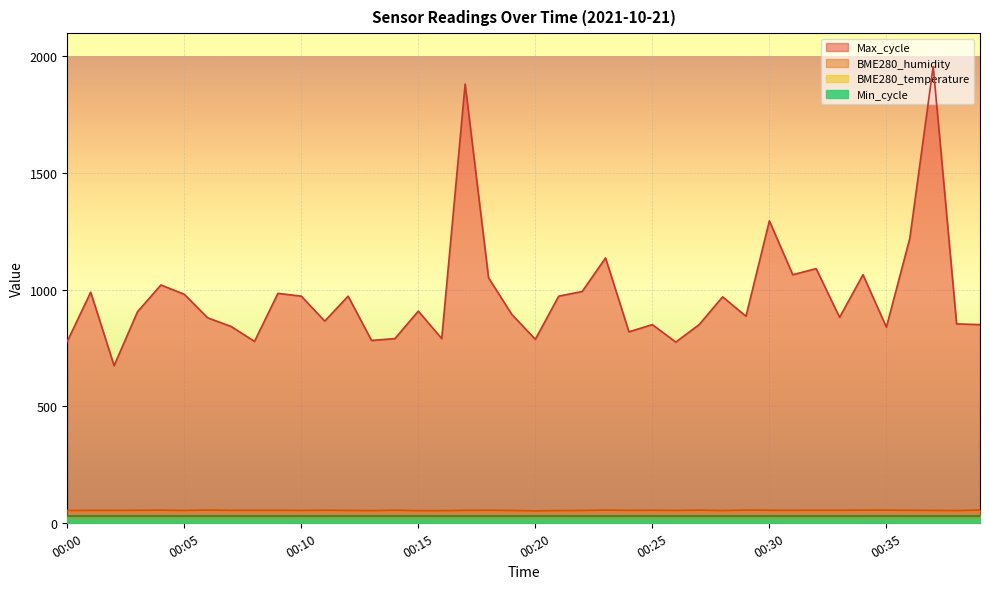

True or false: BME280_humidity and Max_cycle cross at least once.

False